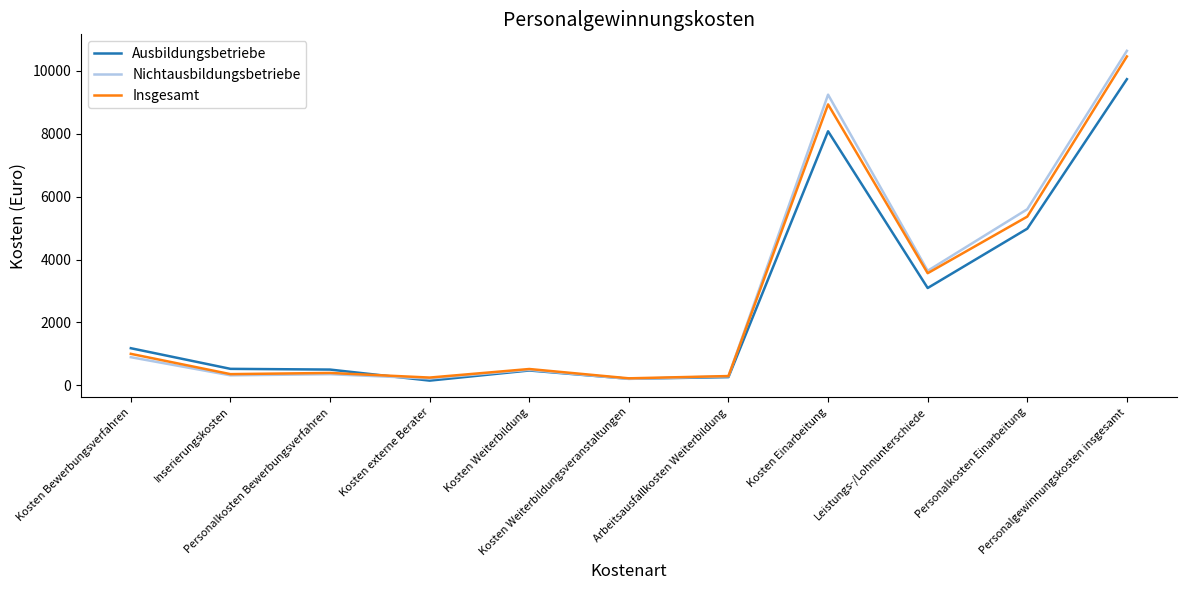

Does the chart have visible grid lines?

No